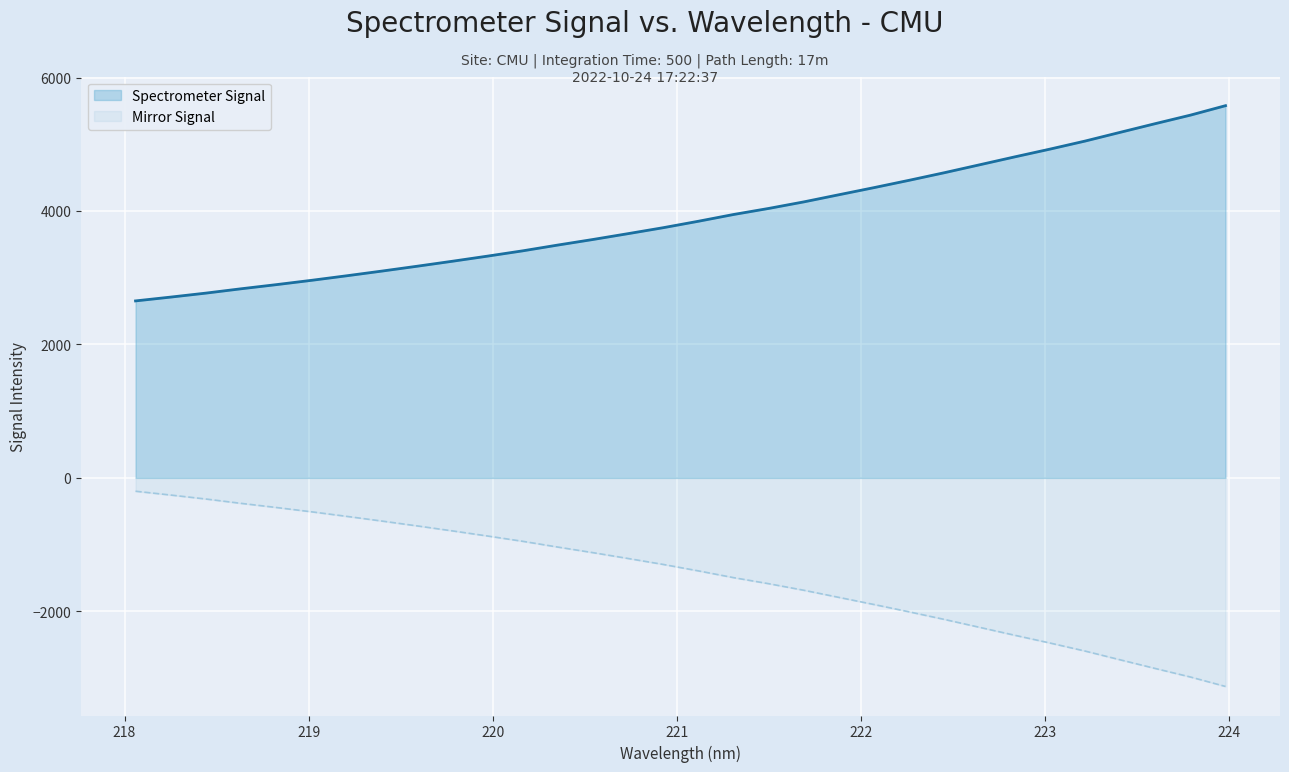

Which series has the largest range (max minus min)?

Spectrometer Signal